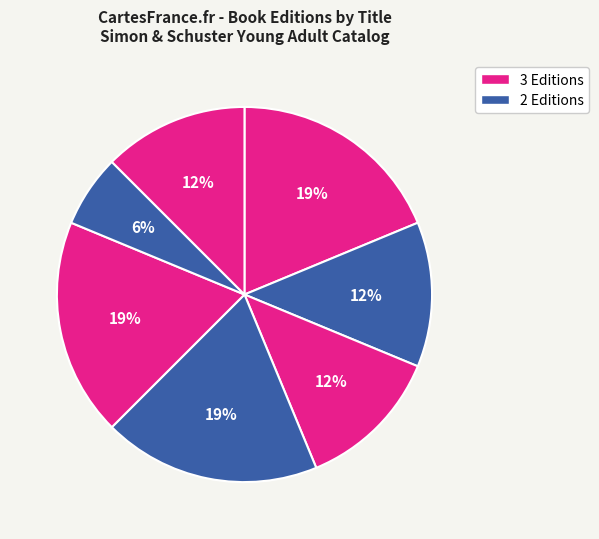

Is there any slice that represents more than half of the pie?

No